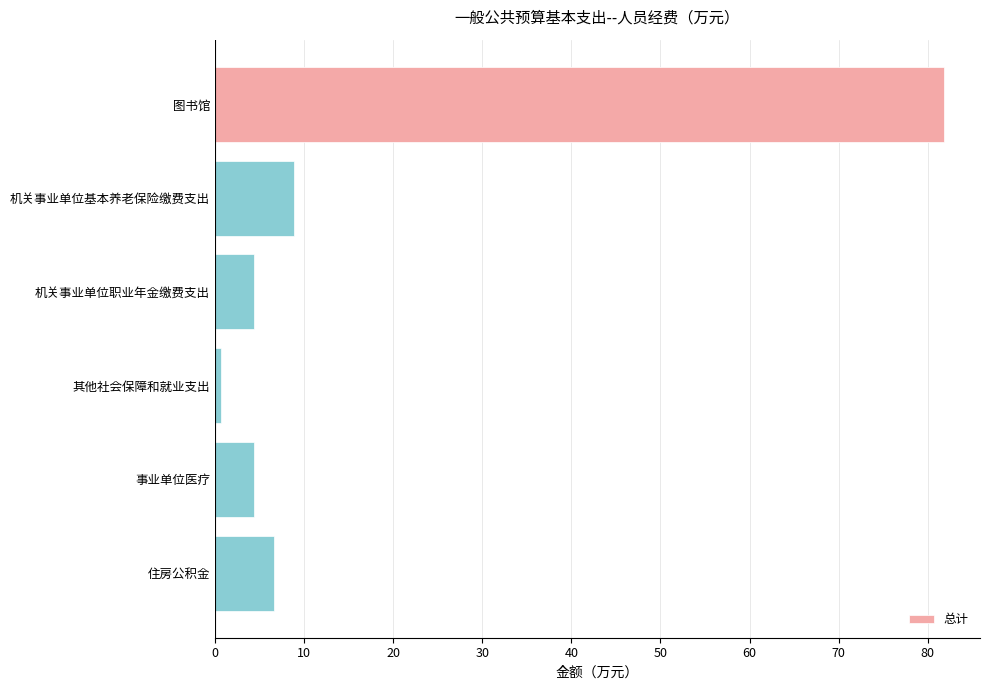

What is the value of the 3rd bar from the top?

4.4